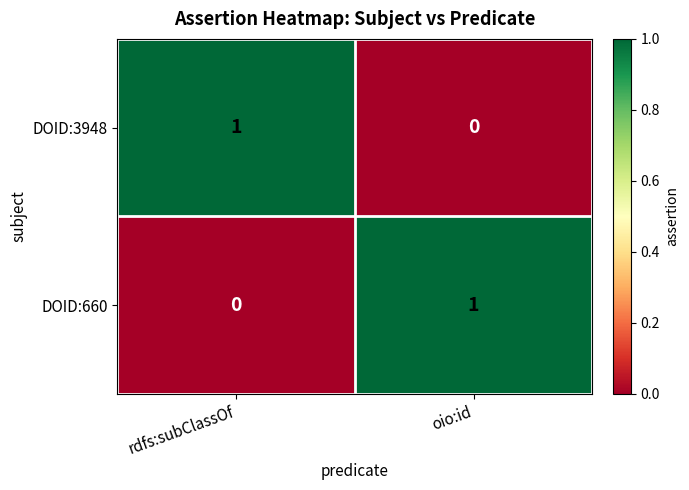

True or false: DOID:3948 has a value of 0 at oio:id.

True